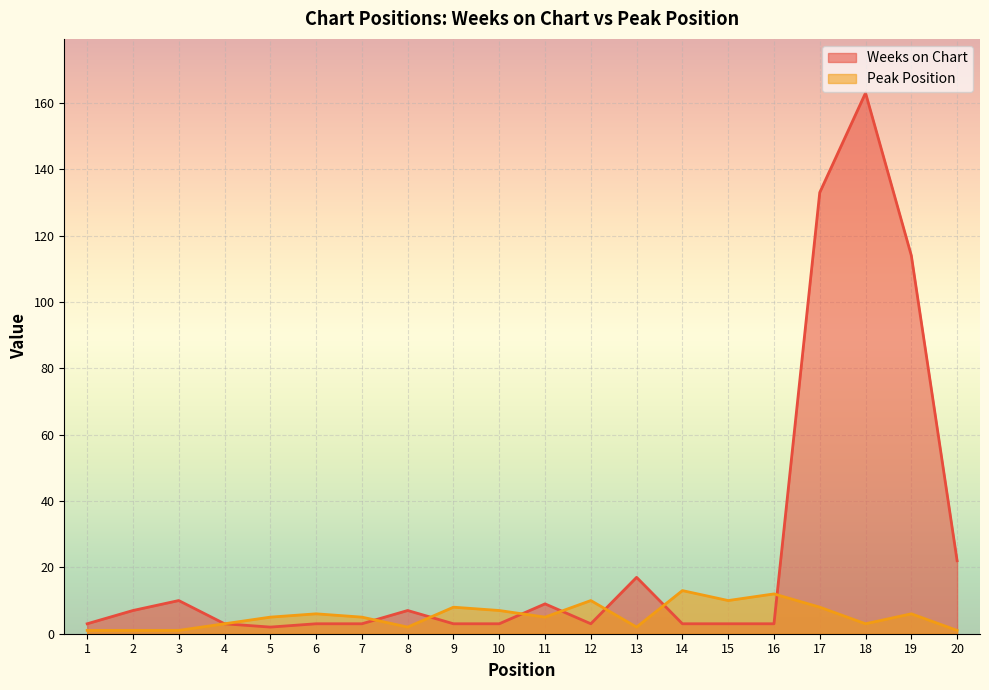

True or false: Peak Position has a value of 9 at 6.

False